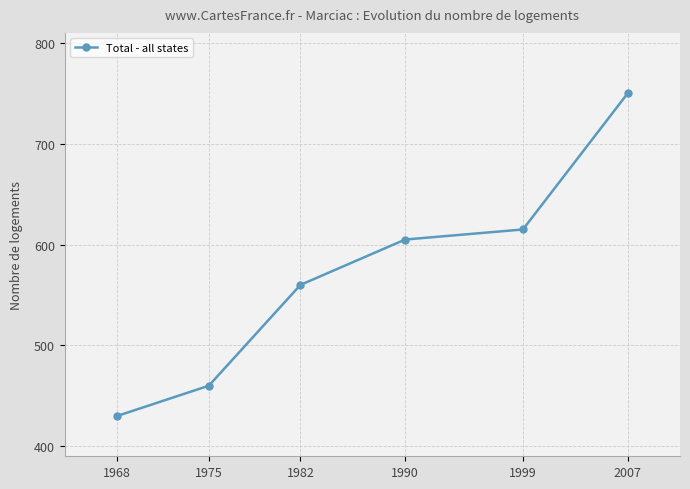

Rank the categories by value from highest to lowest.

2007, 1999, 1990, 1982, 1975, 1968